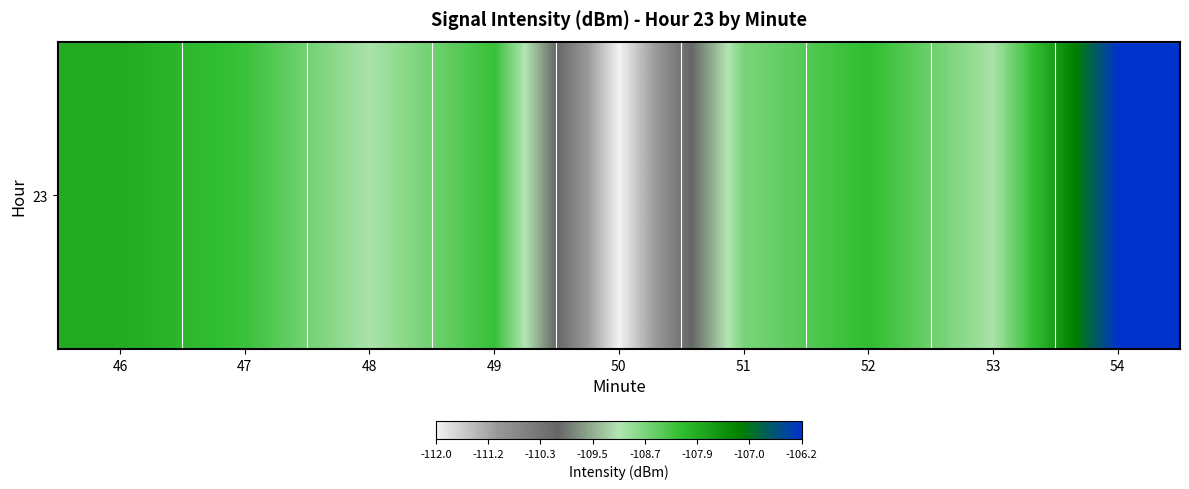

True or false: the data shows -109.0 at 53.

True